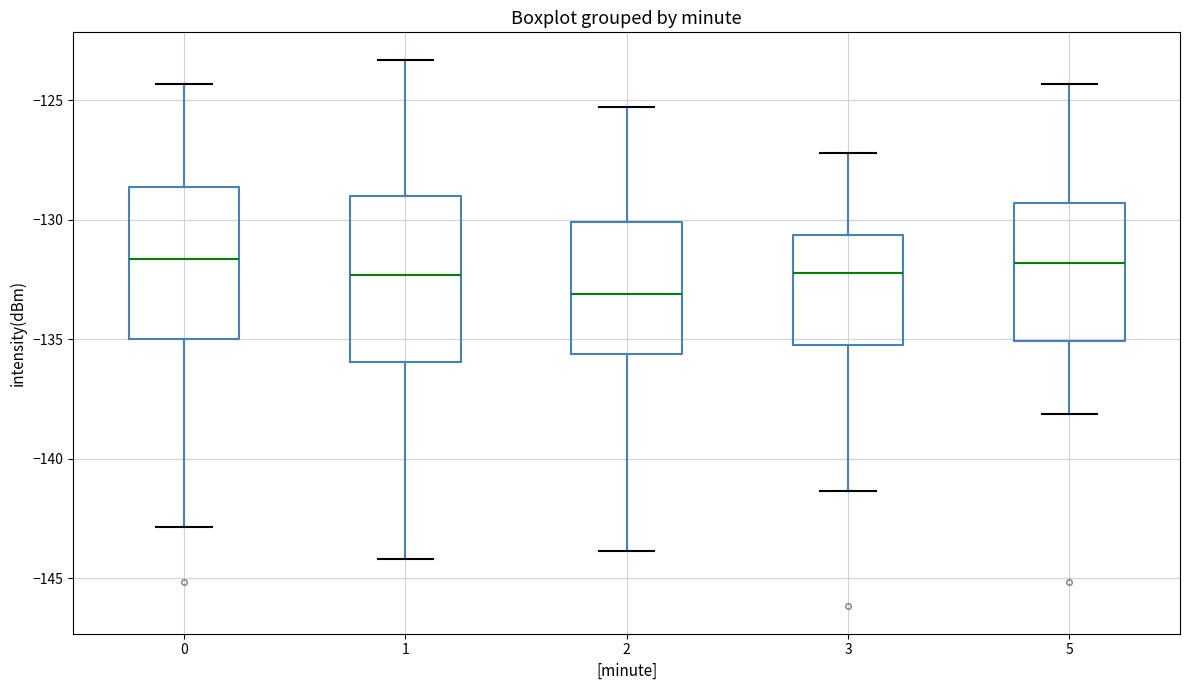

Reading left to right, read every box against the y-axis: the position of its median line, the range the box covers, and the ends of its whiskers. The values are not printed on the chart, so give them approximately, as read against the axis.

0: median -131.5, box -135.0 to -128.5, whiskers -143.0 to -124.5
1: median -132.5, box -136.0 to -129.0, whiskers -144.0 to -123.5
2: median -133.0, box -135.5 to -130.0, whiskers -144.0 to -125.5
3: median -132.0, box -135.0 to -130.5, whiskers -141.5 to -127.0
5: median -132.0, box -135.0 to -129.5, whiskers -138.0 to -124.5